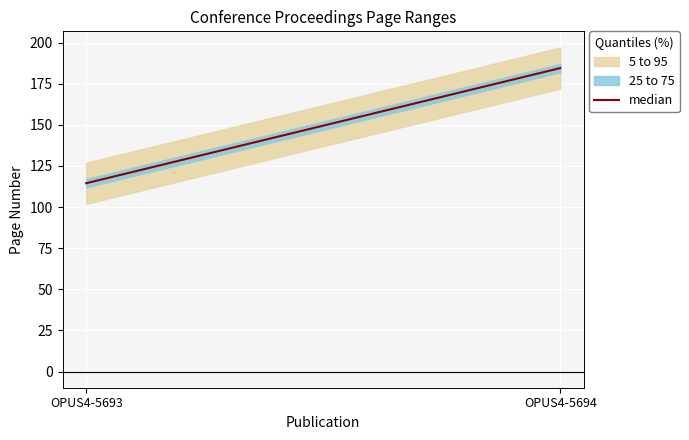

How many values are below 184?

1